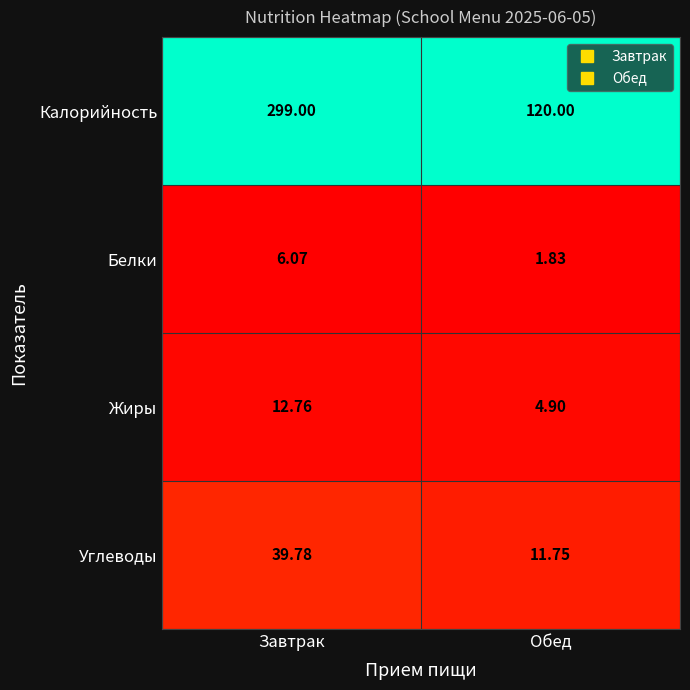

Where does the Углеводы series first go above 39?

Завтрак